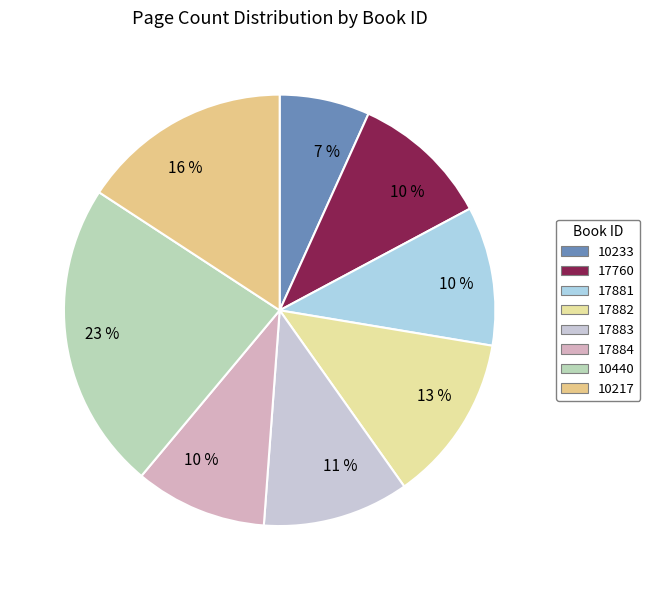

How many segments does this pie chart have?

8